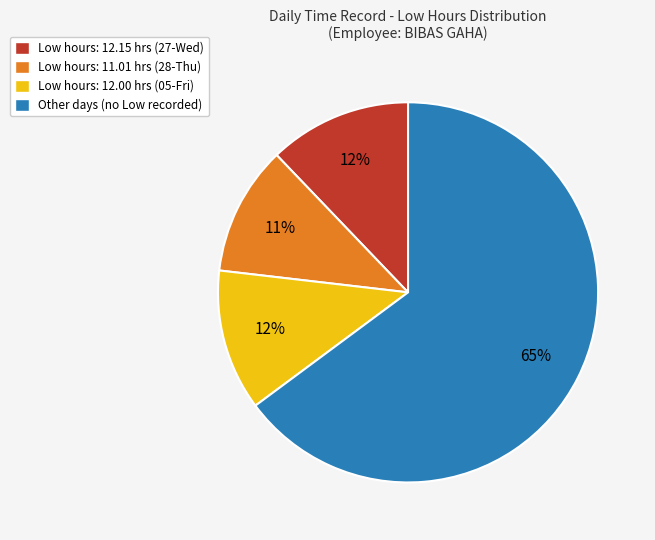

How many segments does this pie chart have?

4